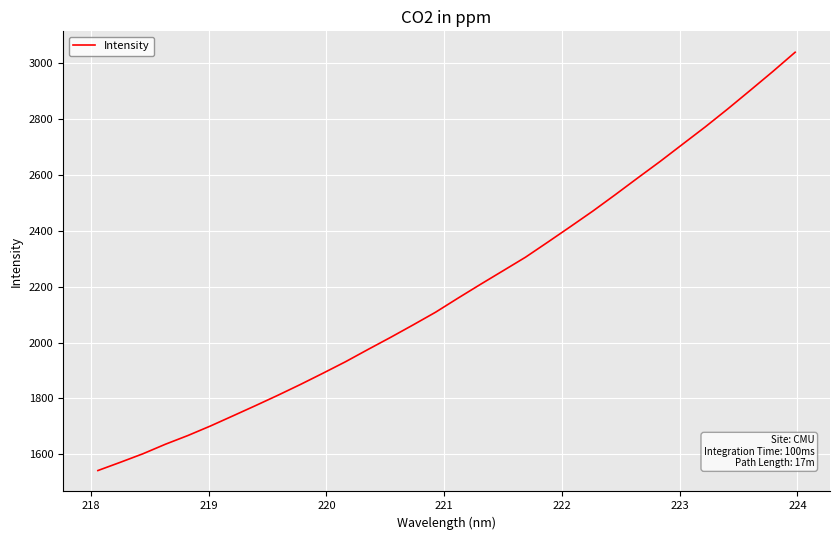

What is the maximum value shown in the chart?

3037.6